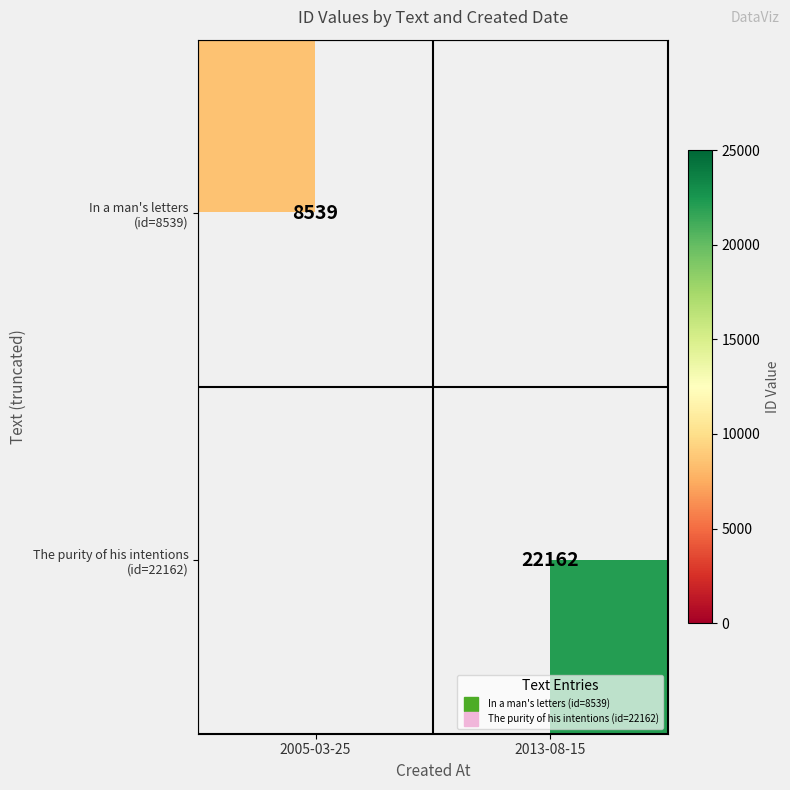

Is the value of In a man's letters (id=8539) at 2013-08-15 greater than the value of The purity of his intentions (id=22162) at 2013-08-15?

No